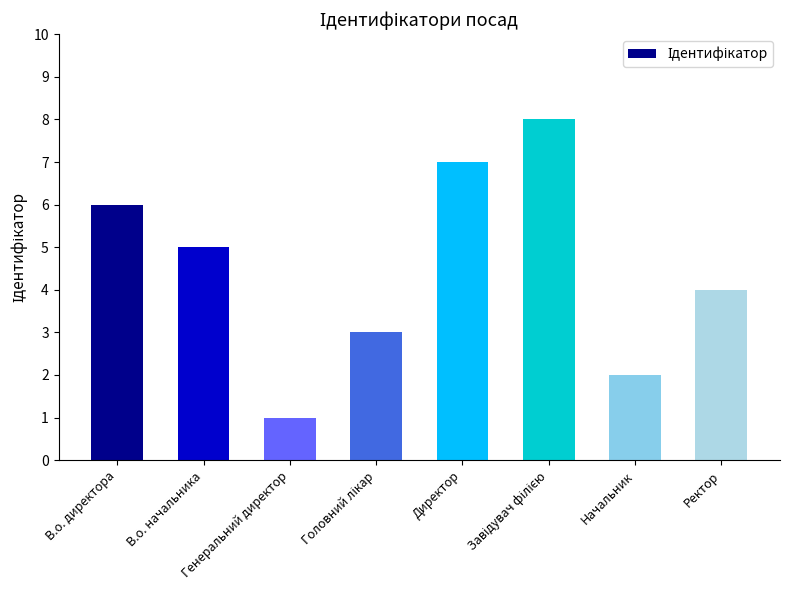

What is the greatest value displayed?

8